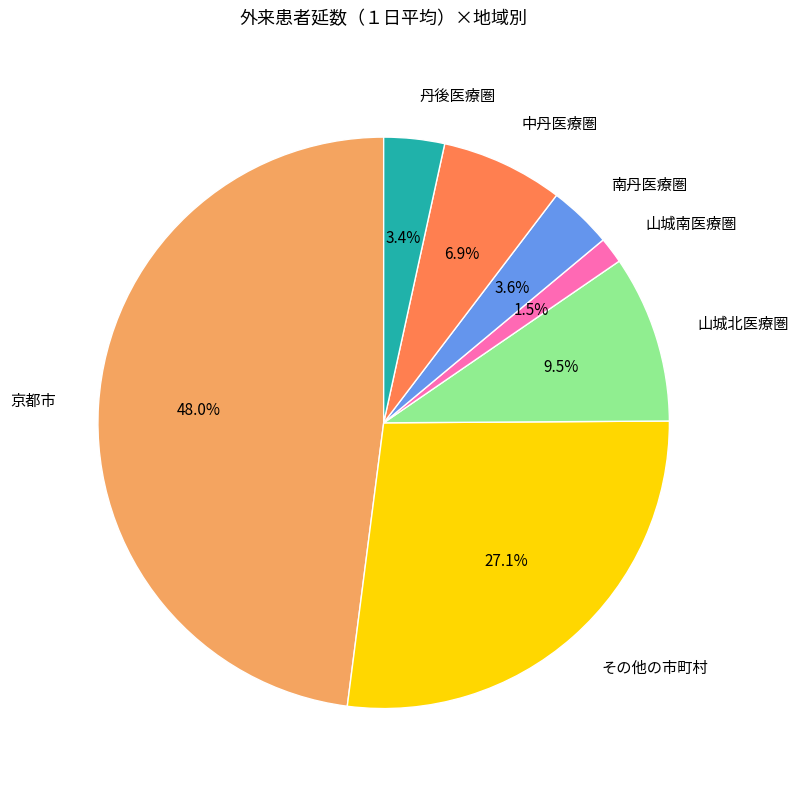

Is it true that 山城南医療圏 is 11% of the pie?

False